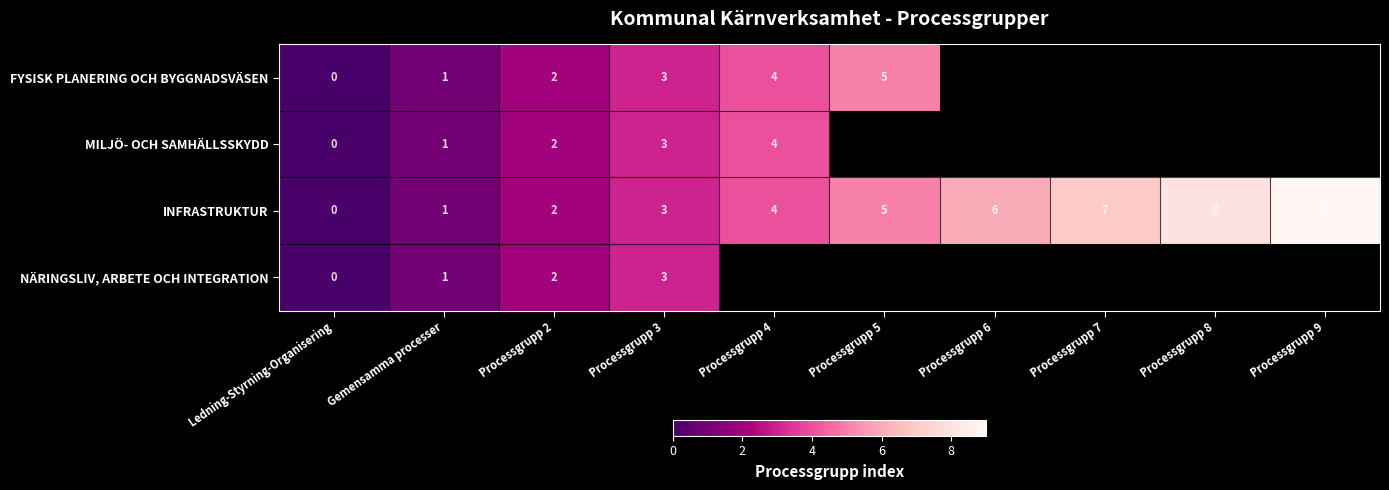

Count the number of categories in the chart.

10